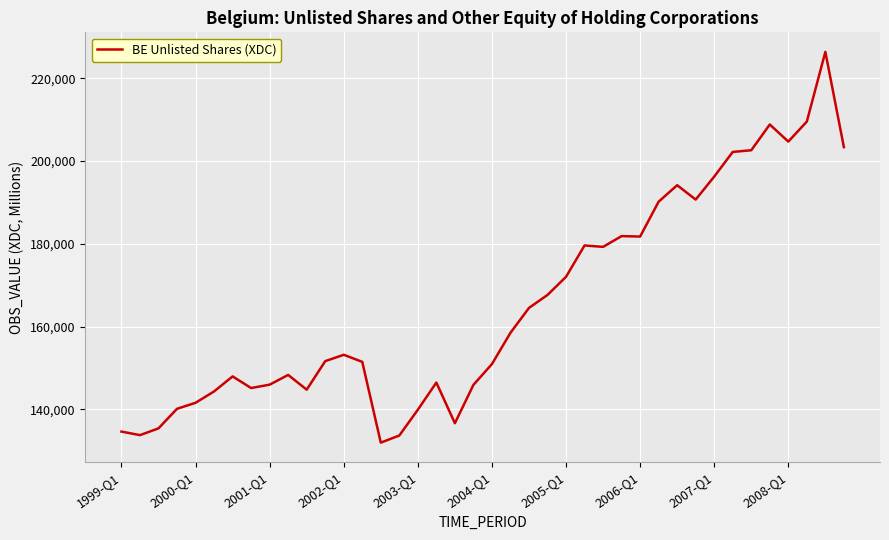

What is the minimum value shown in the chart?

131955.7